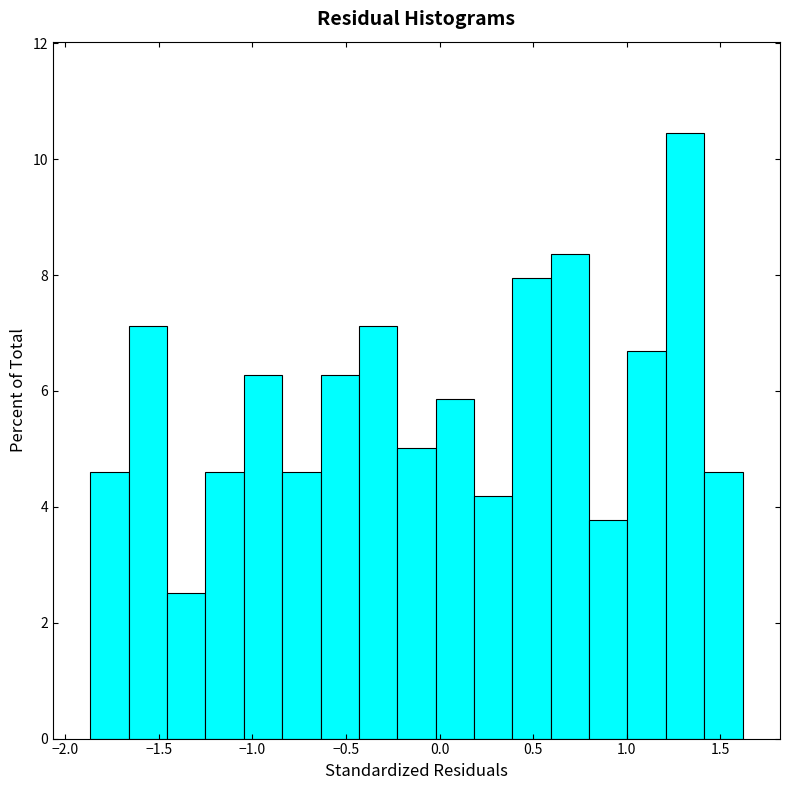

What is the height of the bar covering -0.65 to -0.45 on the x-axis? Neither the bar edges nor the heights are printed on the chart, so give them approximately, as read against the axes.

6.2